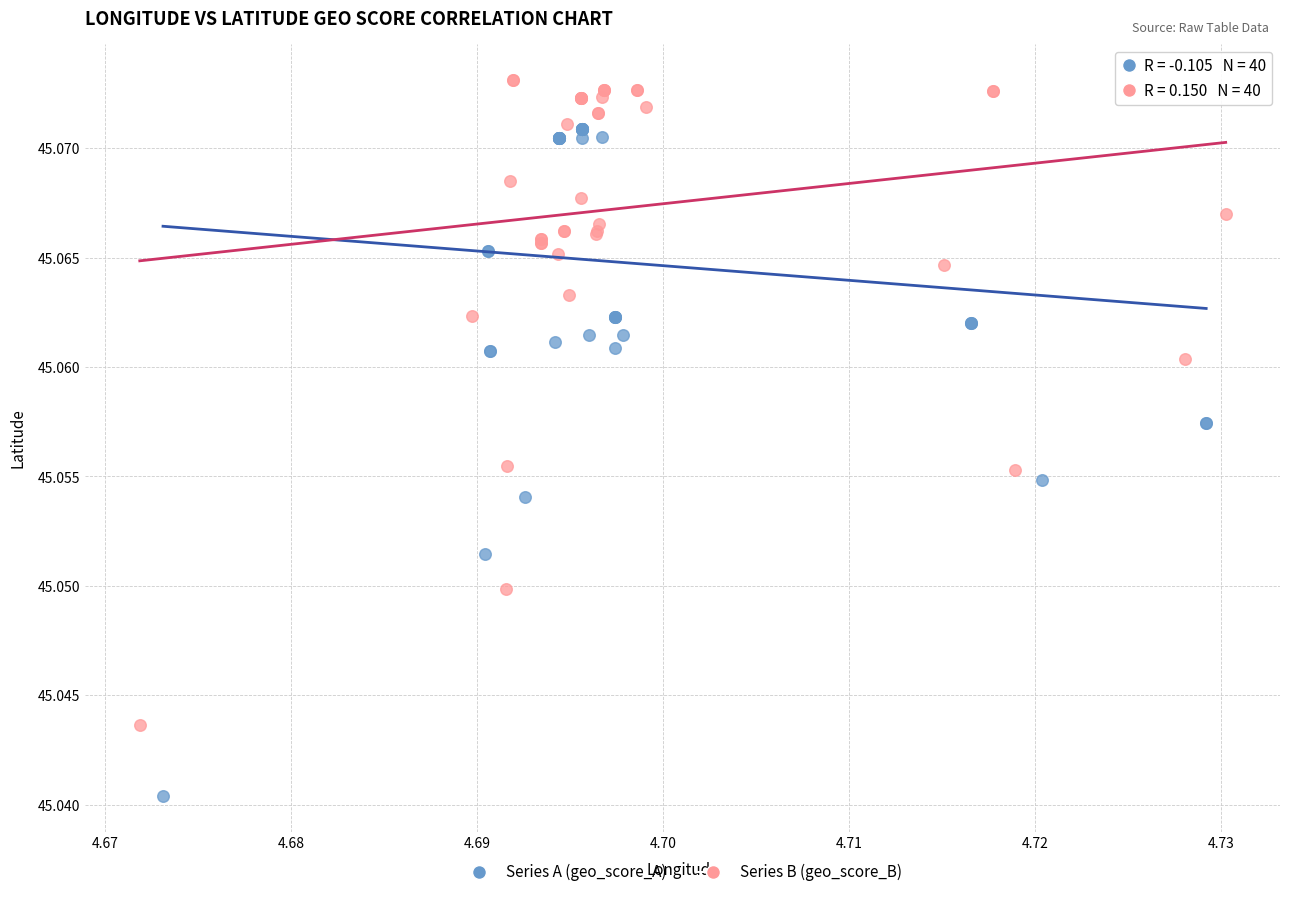

Which series has the widest spread of Y values?

Series A (geo_score_A)